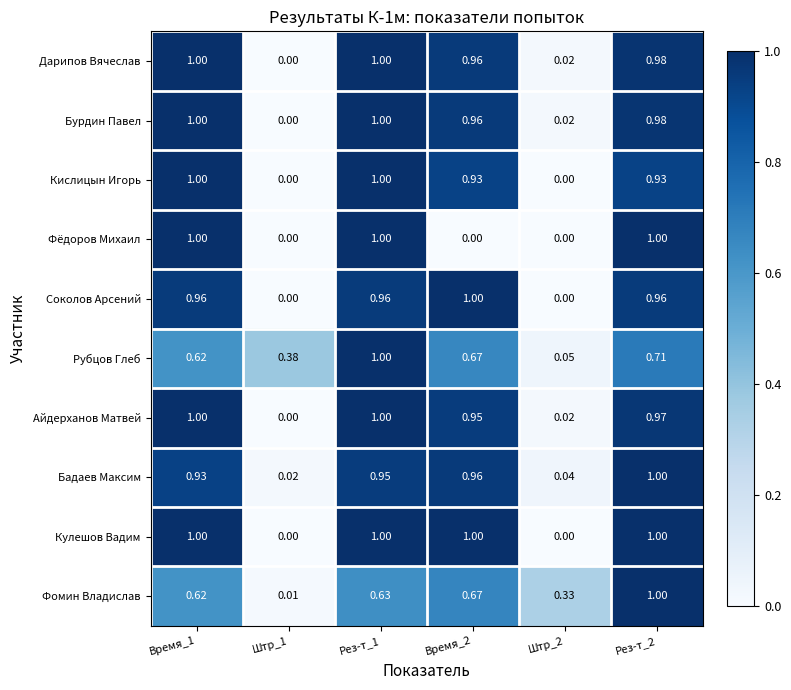

Which series has the largest total across all categories?

Кулешов Вадим